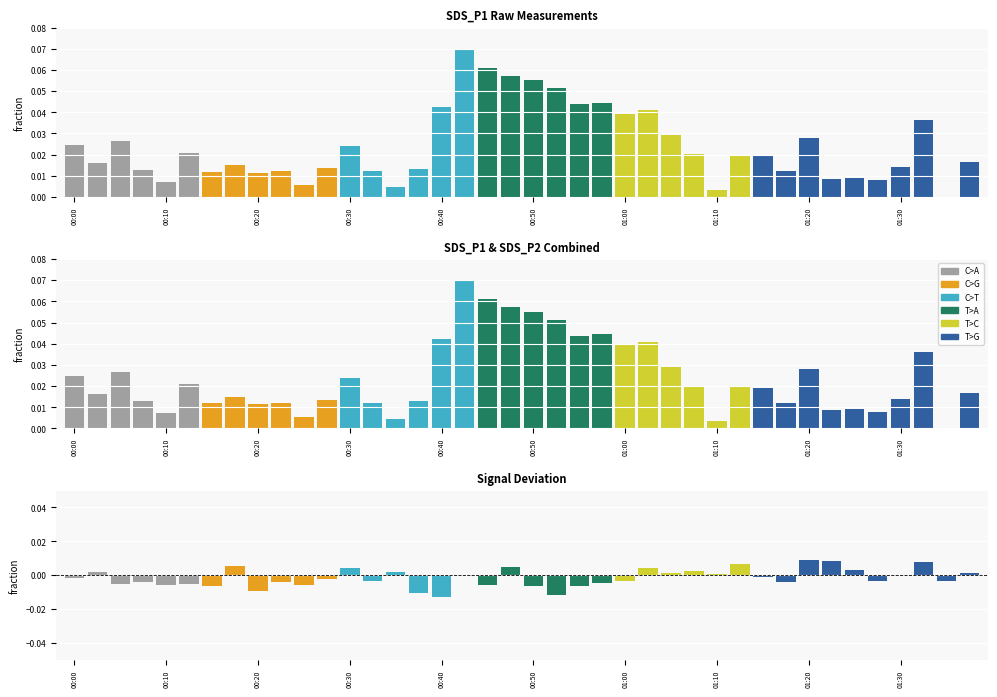

At which label is SDS_P1 closest to 0?

38